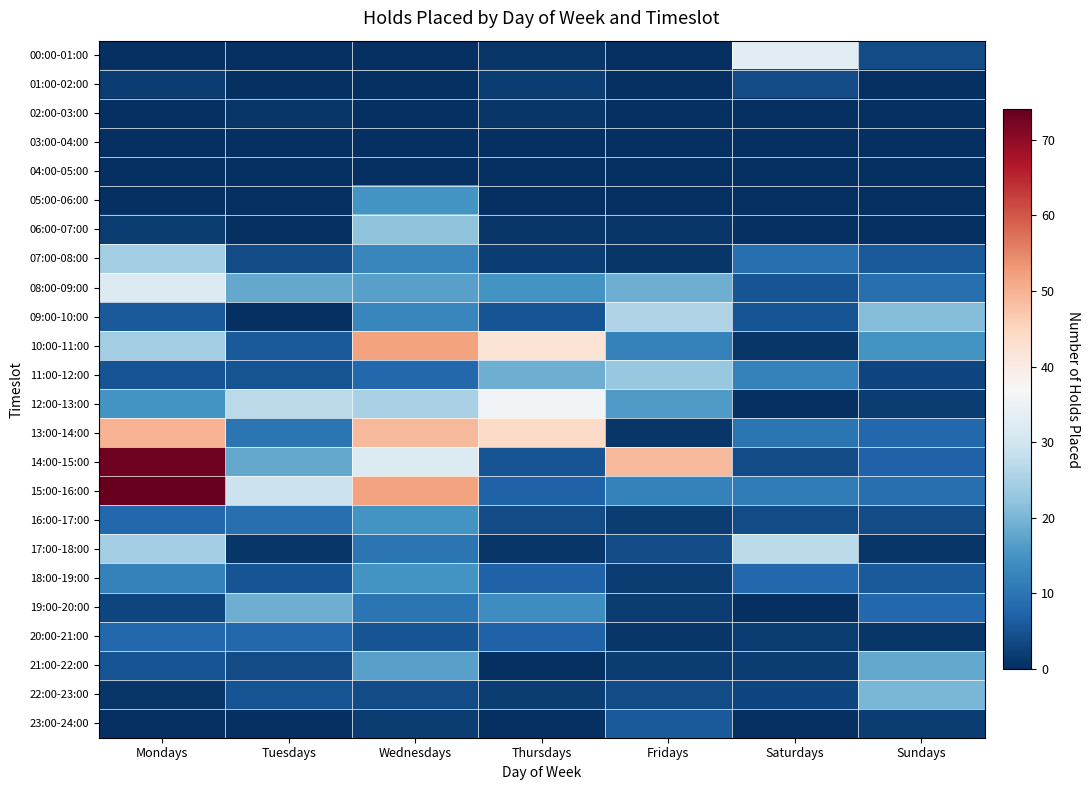

Reading left to right, what are all the values shown in this chart?

00:00-01:00: Mondays=0	Tuesdays=0	Wednesdays=0	Thursdays=1	Fridays=0	Saturdays=33	Sundays=4
01:00-02:00: Mondays=2	Tuesdays=0	Wednesdays=0	Thursdays=2	Fridays=0	Saturdays=4	Sundays=0
02:00-03:00: Mondays=0	Tuesdays=1	Wednesdays=0	Thursdays=1	Fridays=0	Saturdays=0	Sundays=0
03:00-04:00: Mondays=0	Tuesdays=0	Wednesdays=0	Thursdays=0	Fridays=0	Saturdays=0	Sundays=0
04:00-05:00: Mondays=0	Tuesdays=0	Wednesdays=0	Thursdays=0	Fridays=0	Saturdays=0	Sundays=0
05:00-06:00: Mondays=0	Tuesdays=0	Wednesdays=15	Thursdays=0	Fridays=0	Saturdays=0	Sundays=0
06:00-07:00: Mondays=2	Tuesdays=0	Wednesdays=22	Thursdays=1	Fridays=1	Saturdays=0	Sundays=0
07:00-08:00: Mondays=24	Tuesdays=4	Wednesdays=13	Thursdays=2	Fridays=1	Saturdays=9	Sundays=6
08:00-09:00: Mondays=32	Tuesdays=18	Wednesdays=17	Thursdays=15	Fridays=19	Saturdays=5	Sundays=9
09:00-10:00: Mondays=6	Tuesdays=0	Wednesdays=13	Thursdays=5	Fridays=26	Saturdays=5	Sundays=21
10:00-11:00: Mondays=24	Tuesdays=6	Wednesdays=52	Thursdays=42	Fridays=12	Saturdays=1	Sundays=15
11:00-12:00: Mondays=5	Tuesdays=5	Wednesdays=8	Thursdays=19	Fridays=23	Saturdays=12	Sundays=3
12:00-13:00: Mondays=15	Tuesdays=27	Wednesdays=25	Thursdays=36	Fridays=16	Saturdays=0	Sundays=2
13:00-14:00: Mondays=50	Tuesdays=10	Wednesdays=49	Thursdays=44	Fridays=1	Saturdays=10	Sundays=8
14:00-15:00: Mondays=73	Tuesdays=18	Wednesdays=32	Thursdays=5	Fridays=49	Saturdays=4	Sundays=7
15:00-16:00: Mondays=74	Tuesdays=29	Wednesdays=52	Thursdays=7	Fridays=12	Saturdays=11	Sundays=9
16:00-17:00: Mondays=8	Tuesdays=9	Wednesdays=15	Thursdays=4	Fridays=2	Saturdays=4	Sundays=4
17:00-18:00: Mondays=24	Tuesdays=1	Wednesdays=10	Thursdays=1	Fridays=4	Saturdays=27	Sundays=1
18:00-19:00: Mondays=12	Tuesdays=5	Wednesdays=15	Thursdays=7	Fridays=2	Saturdays=8	Sundays=6
19:00-20:00: Mondays=3	Tuesdays=19	Wednesdays=10	Thursdays=14	Fridays=2	Saturdays=0	Sundays=8
20:00-21:00: Mondays=8	Tuesdays=8	Wednesdays=5	Thursdays=7	Fridays=1	Saturdays=2	Sundays=1
21:00-22:00: Mondays=5	Tuesdays=4	Wednesdays=17	Thursdays=0	Fridays=2	Saturdays=2	Sundays=18
22:00-23:00: Mondays=1	Tuesdays=5	Wednesdays=4	Thursdays=2	Fridays=4	Saturdays=3	Sundays=20
23:00-24:00: Mondays=0	Tuesdays=0	Wednesdays=2	Thursdays=0	Fridays=6	Saturdays=0	Sundays=2